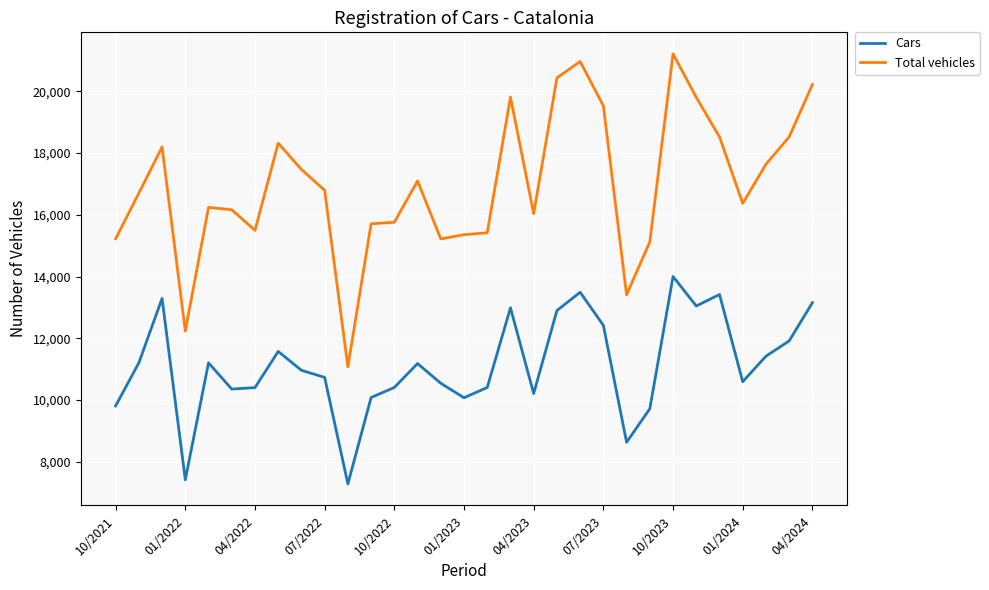

What is the maximum value for Cars?

14002